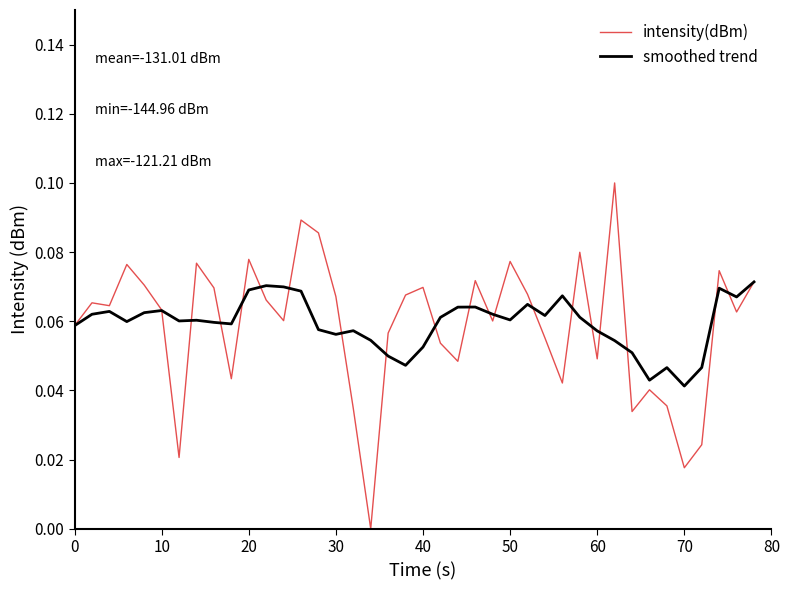

Rank the series by their maximum value, from lowest to highest.

smoothed trend, intensity(dBm)